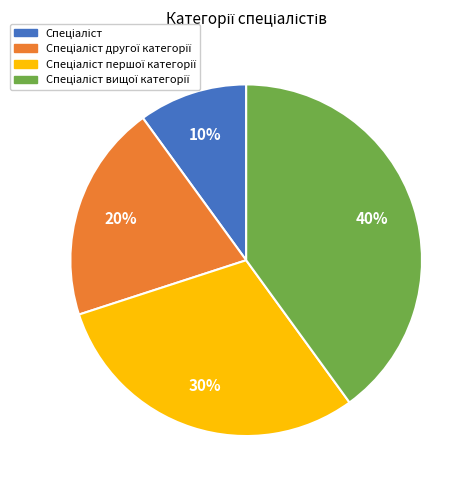

To the nearest percent, what is the difference between the largest and smallest slice percentages?

30%